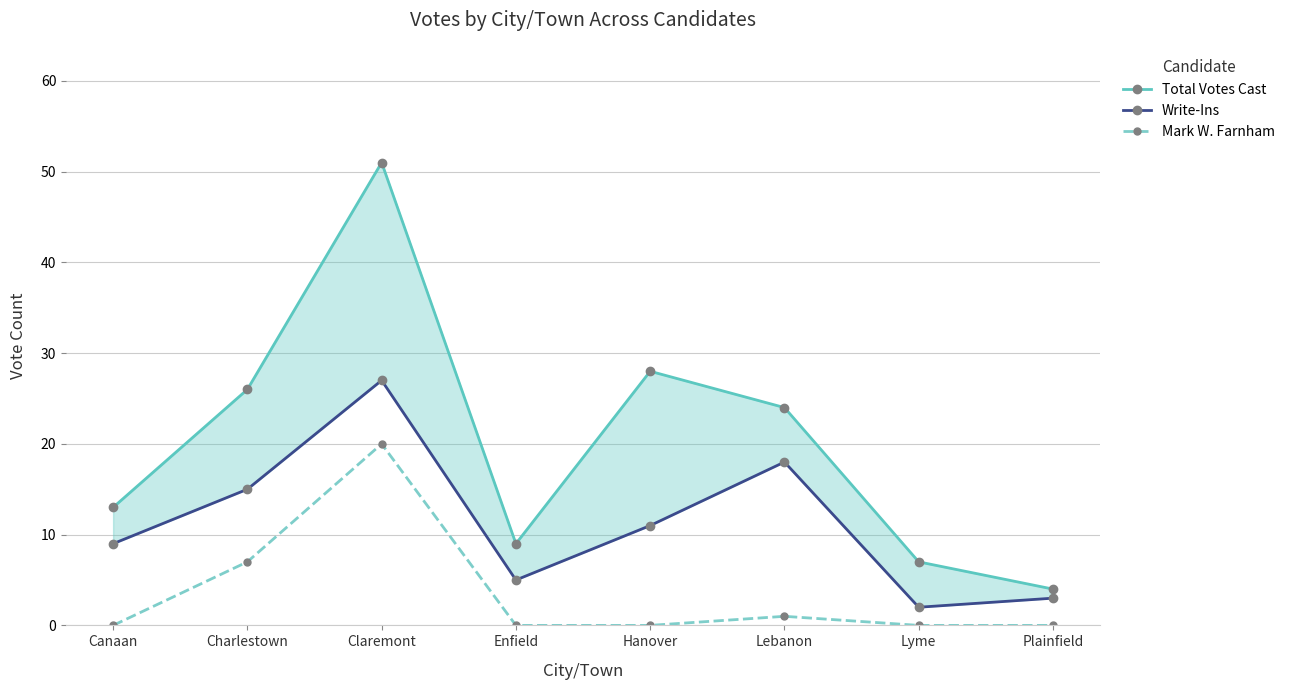

List the labels in order of Write-Ins value, smallest first.

Lyme, Plainfield, Enfield, Canaan, Hanover, Charlestown, Lebanon, Claremont